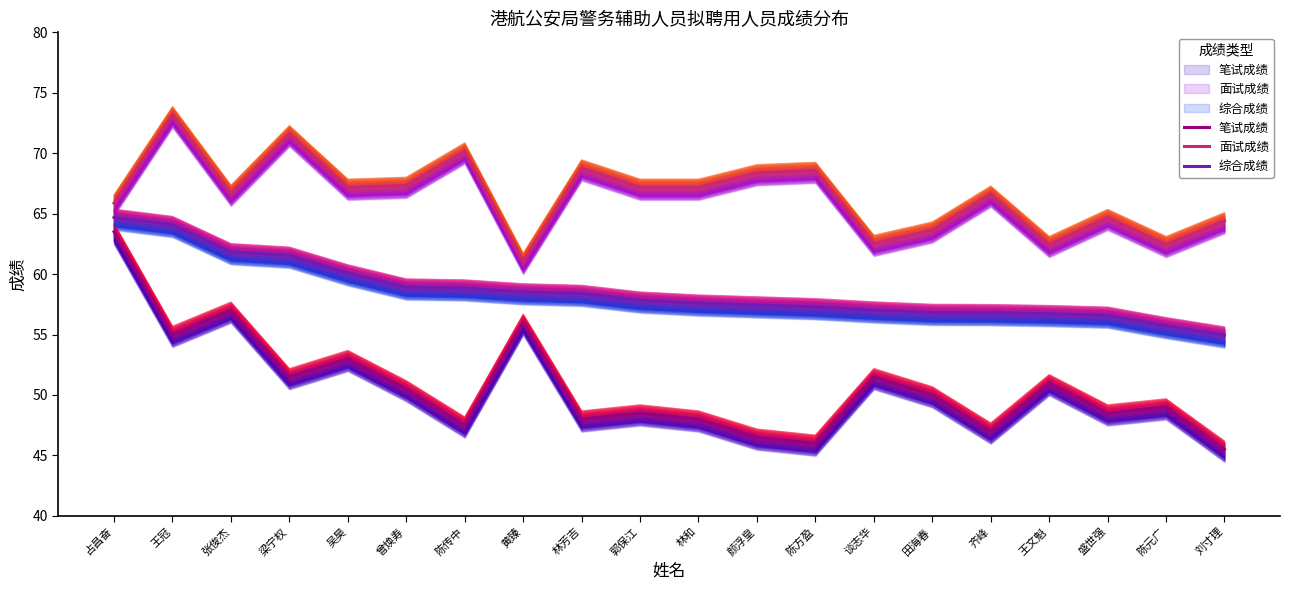

Where is 综合成绩 nearest to the value 59?

曾焕寿